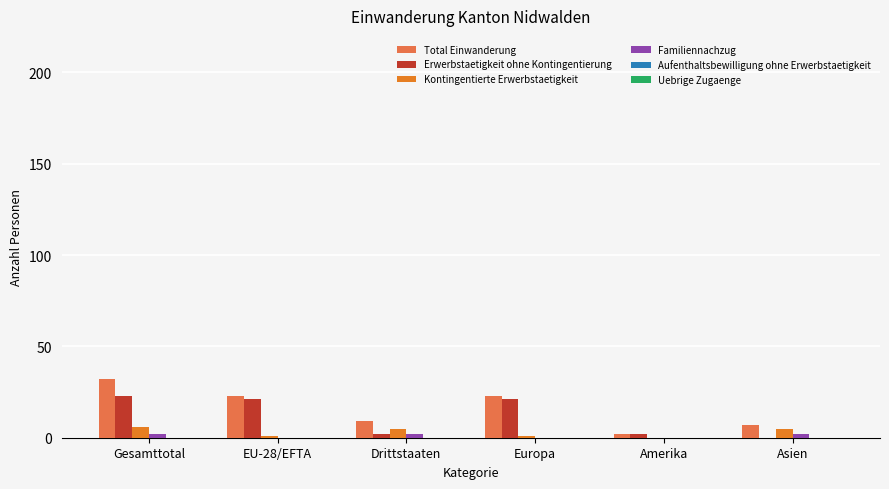

At which label does Kontingentierte Erwerbstaetigkeit first exceed 5?

Gesamttotal